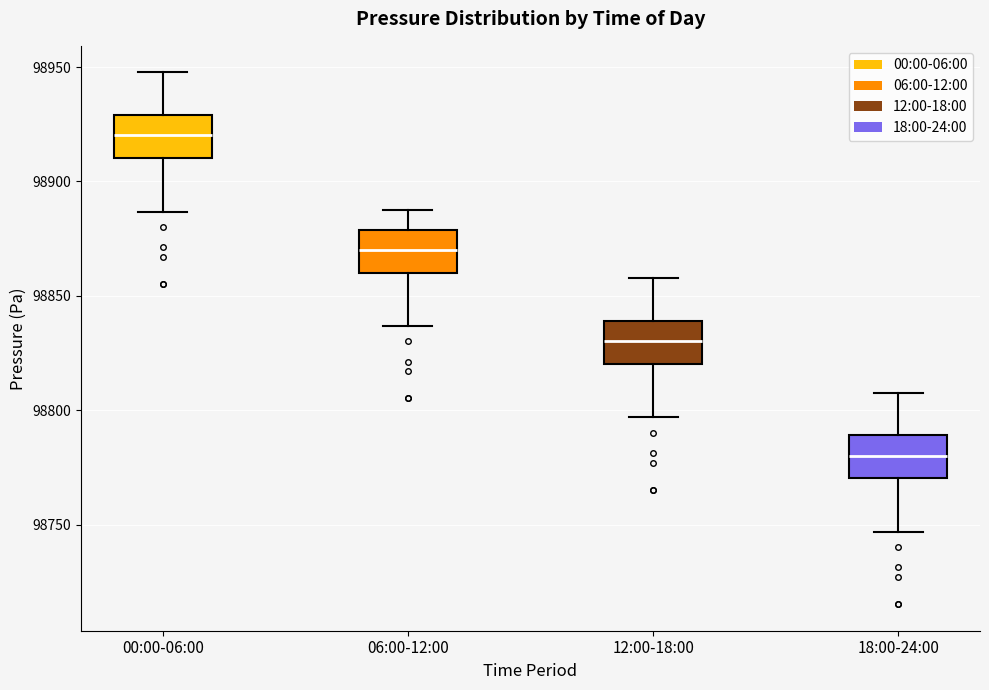

Which box's median line is the lowest?

18:00-24:00